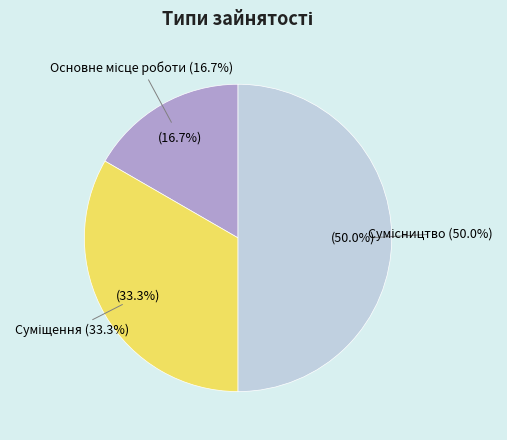

To the nearest percent, what percentage of the pie is Основне місце роботи?

17%